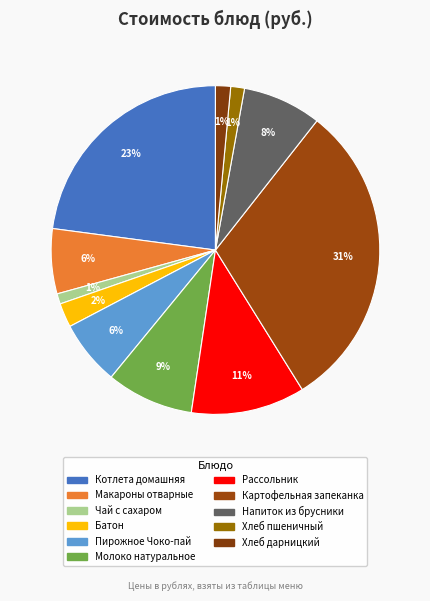

How many segments does this pie chart have?

11